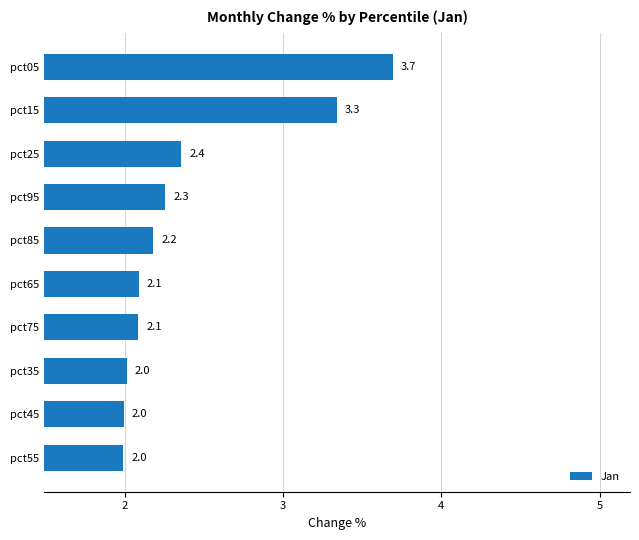

What is the maximum value shown in the chart?

3.7